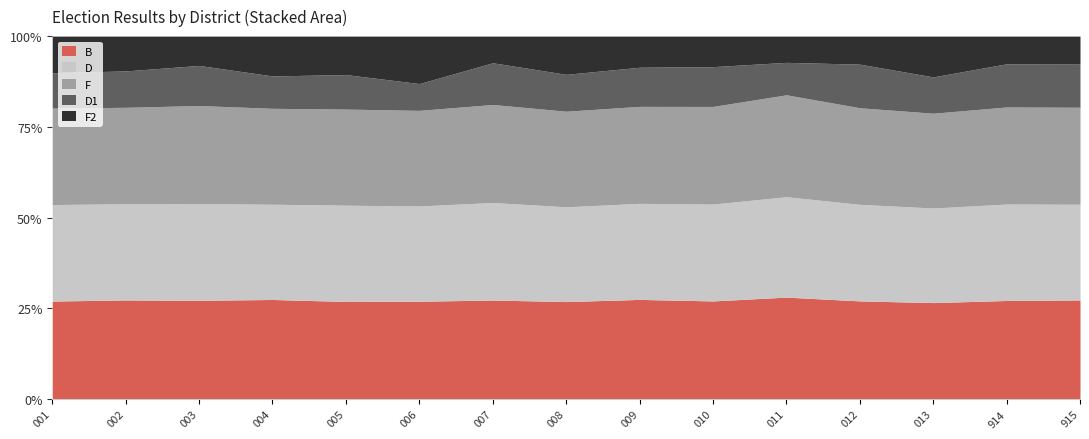

What is the maximum value for D1?

187